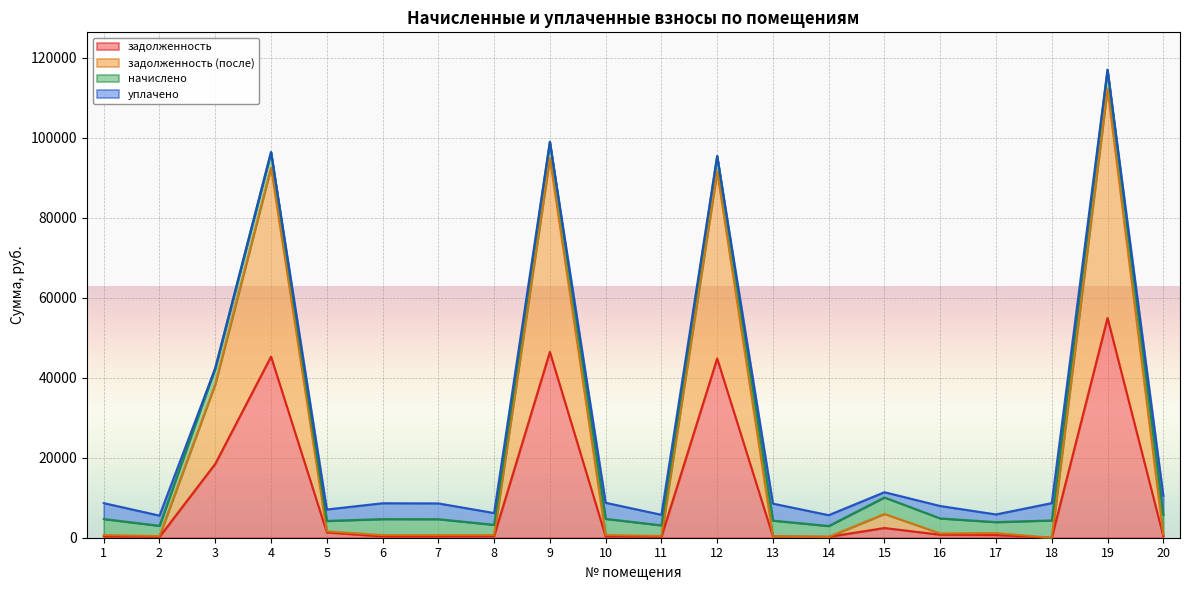

True or false: задолженность and задолженность (после) cross at least once.

False